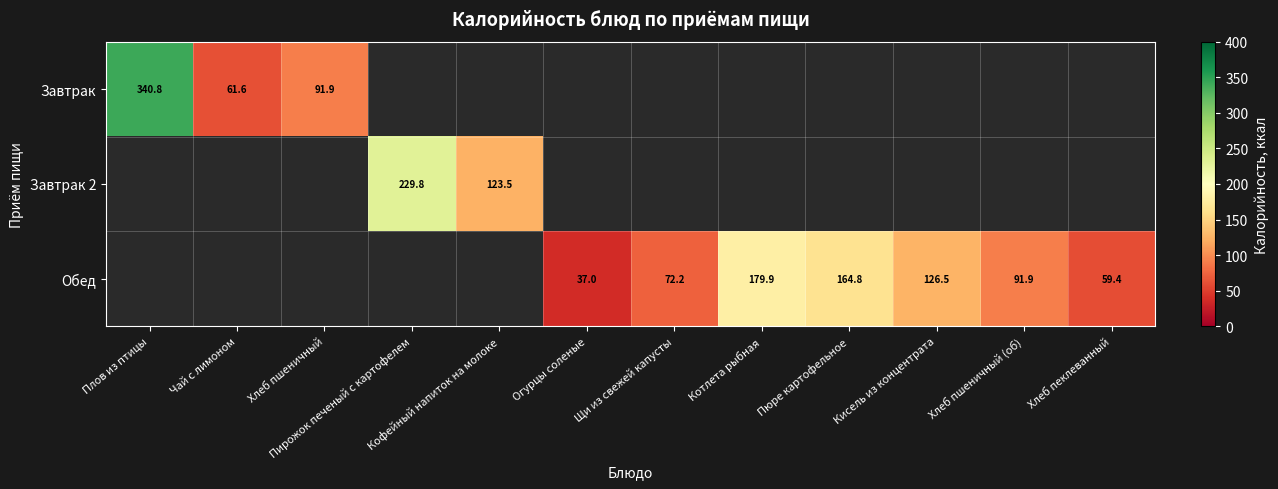

At how many categories does at least one series exceed 54?

11